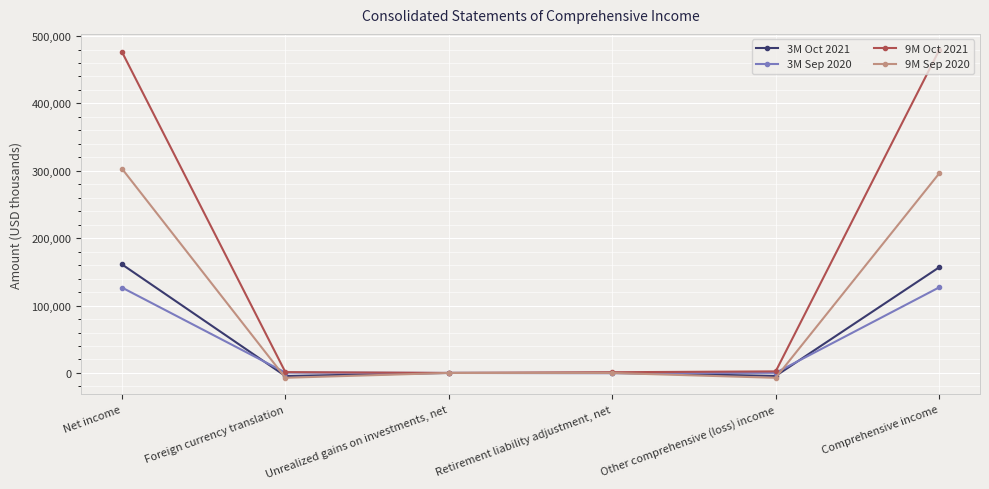

What is the label of the 5th point from the left?

Other comprehensive (loss) income